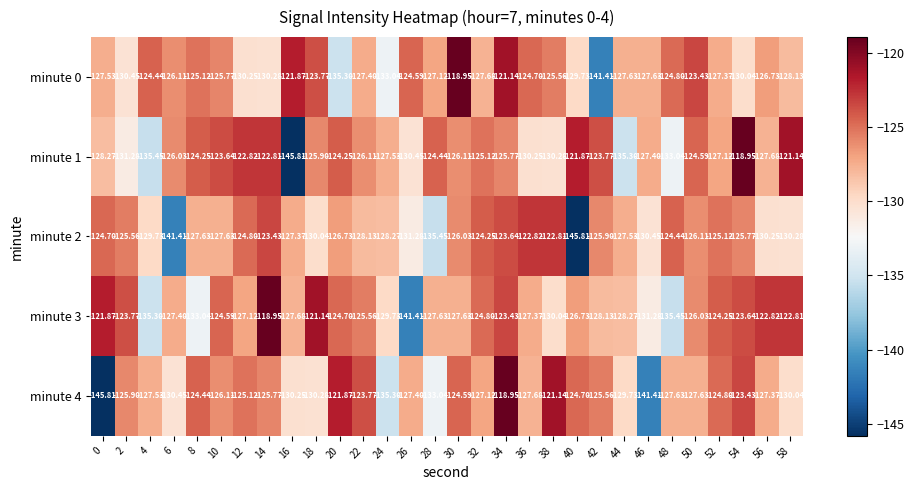

Is the value of minute 1 at 22 greater than the value of minute 0 at 58?

Yes